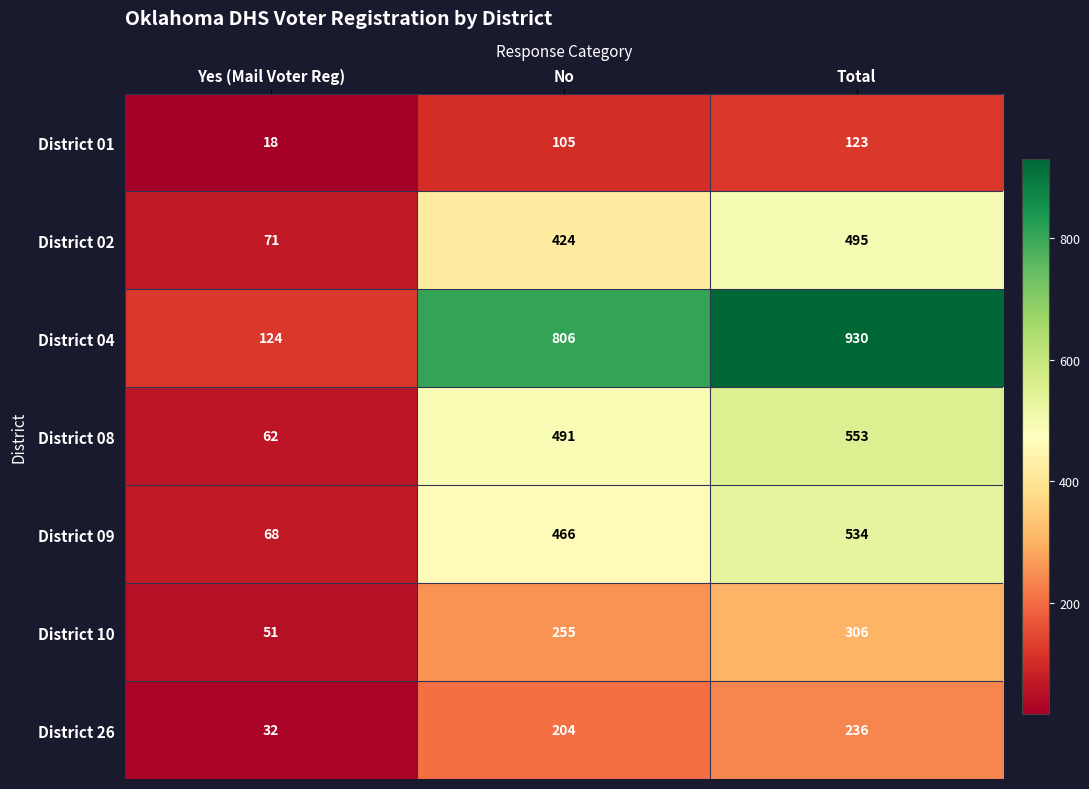

Rank the series by their maximum value, from lowest to highest.

District 01, District 26, District 10, District 02, District 09, District 08, District 04